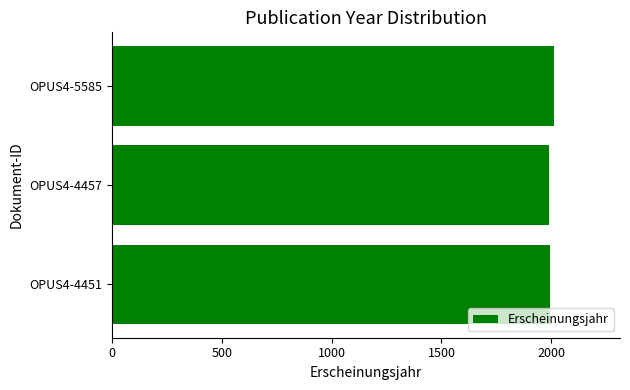

Does the chart contain stacked bars?

No